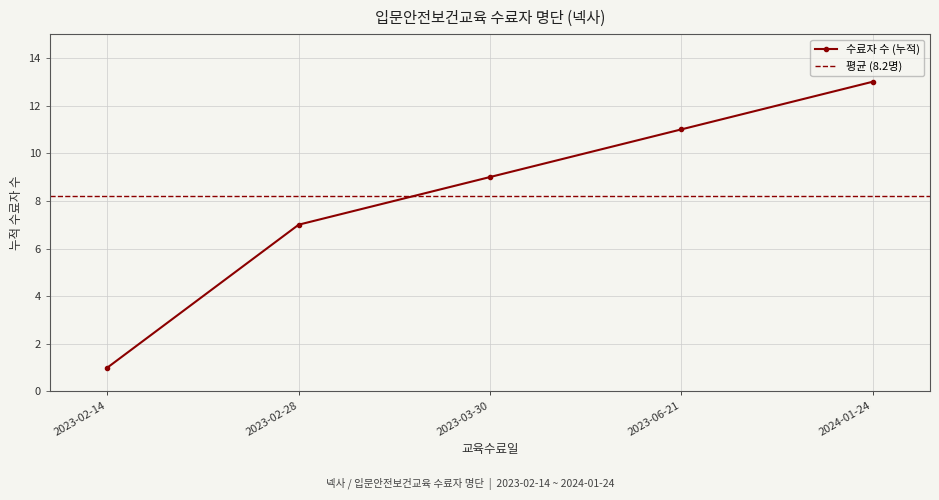

List the labels in order of 수료자 수 (누적) value, largest first.

2024-01-24, 2023-06-21, 2023-03-30, 2023-02-28, 2023-02-14